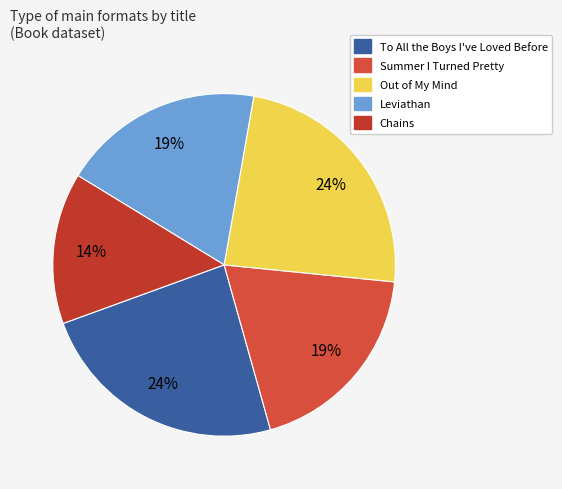

How many slices are in this pie chart?

5